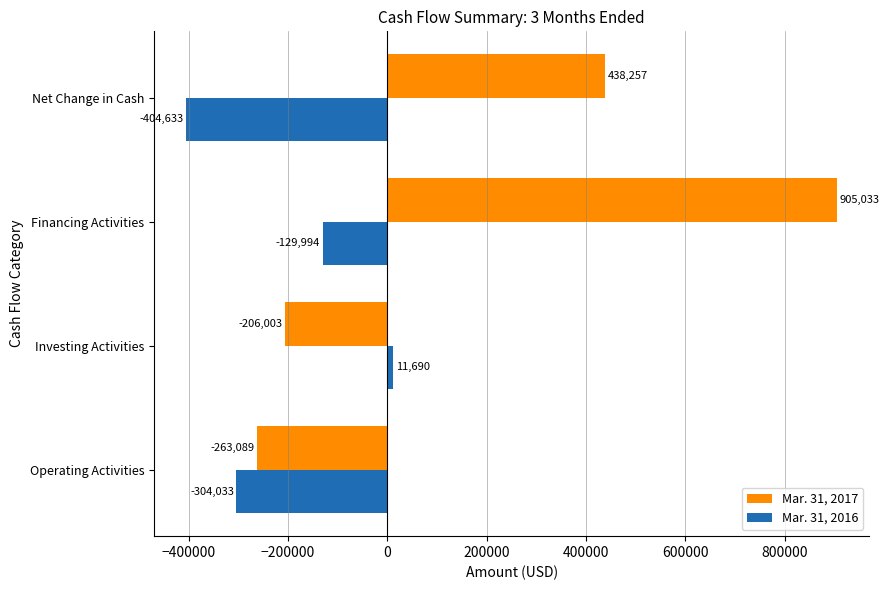

What is the sum of the Mar. 31, 2017 values at Financing Activities and Net Change in Cash?

1343290